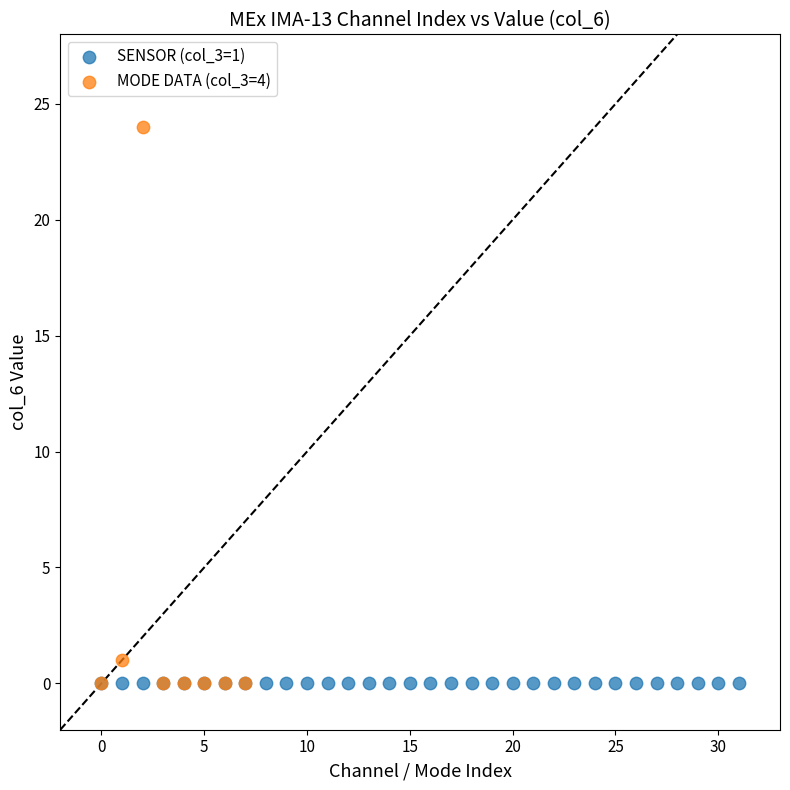

Which series contains the highest Y value?

MODE DATA (col_3=4)